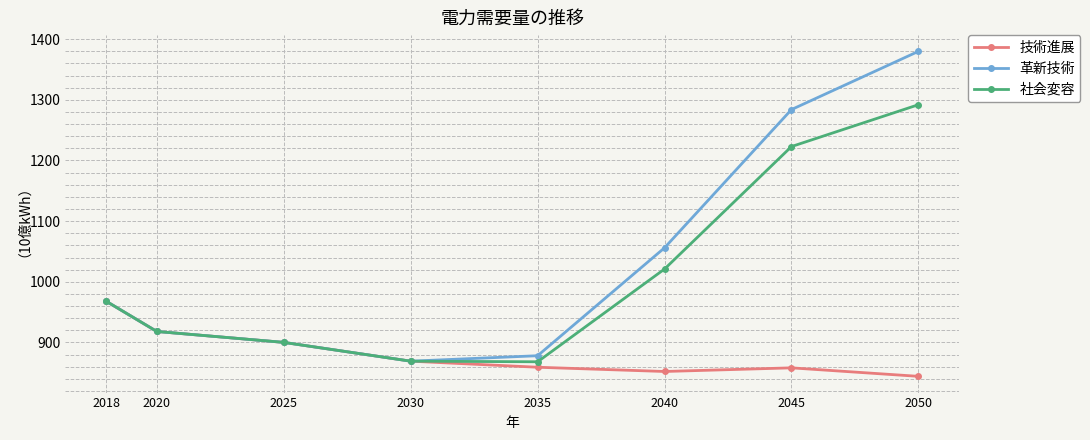

Where is the first local minimum for 技術進展?

2040